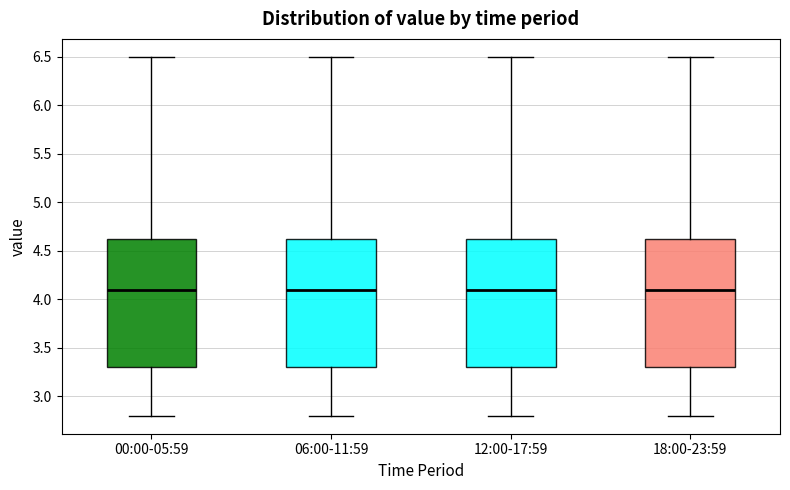

Reading left to right, transcribe this box plot: for each box, give where its median line is, the range the box spans, and where its two whiskers end, as read against the y-axis. The values are not printed on the chart, so give them approximately, as read against the axis.

00:00-05:59: median 4.10, box 3.30 to 4.65, whiskers 2.80 to 6.50
06:00-11:59: median 4.10, box 3.30 to 4.65, whiskers 2.80 to 6.50
12:00-17:59: median 4.10, box 3.30 to 4.65, whiskers 2.80 to 6.50
18:00-23:59: median 4.10, box 3.30 to 4.65, whiskers 2.80 to 6.50